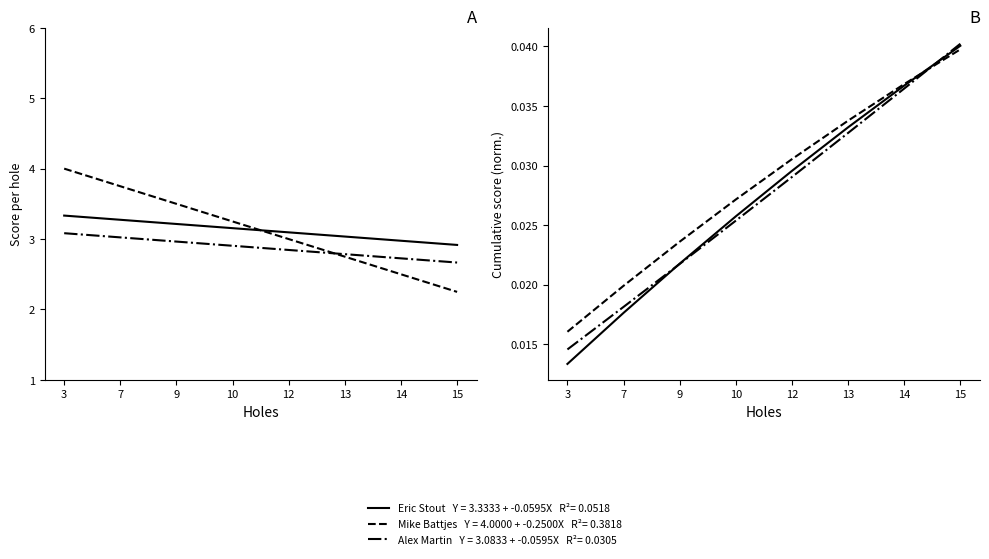

Which series changed the most between 9 and 10?

Eric Stout